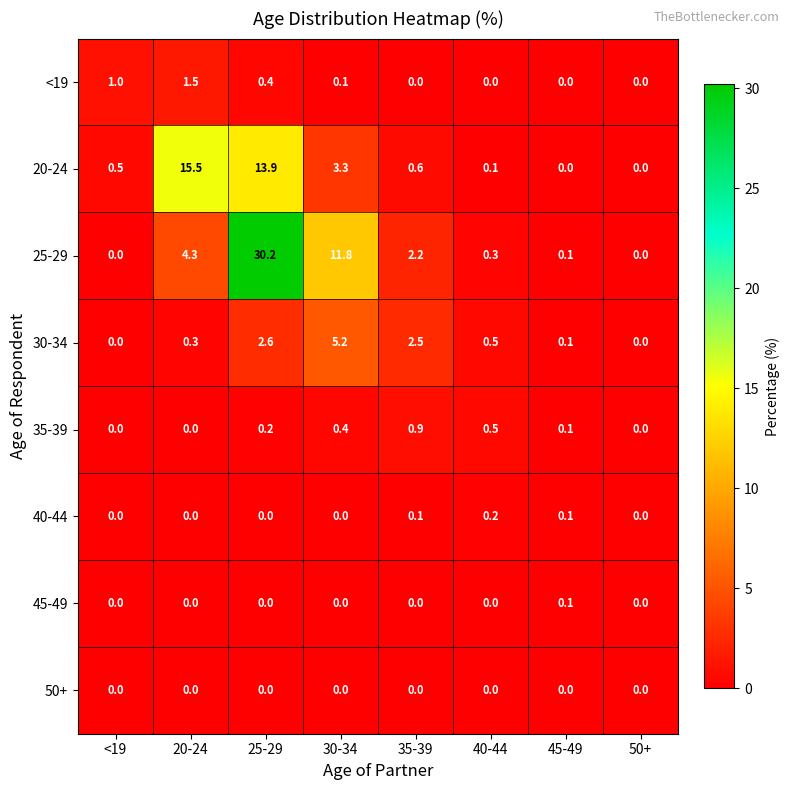

Which label corresponds to the largest value in the chart?

25-29